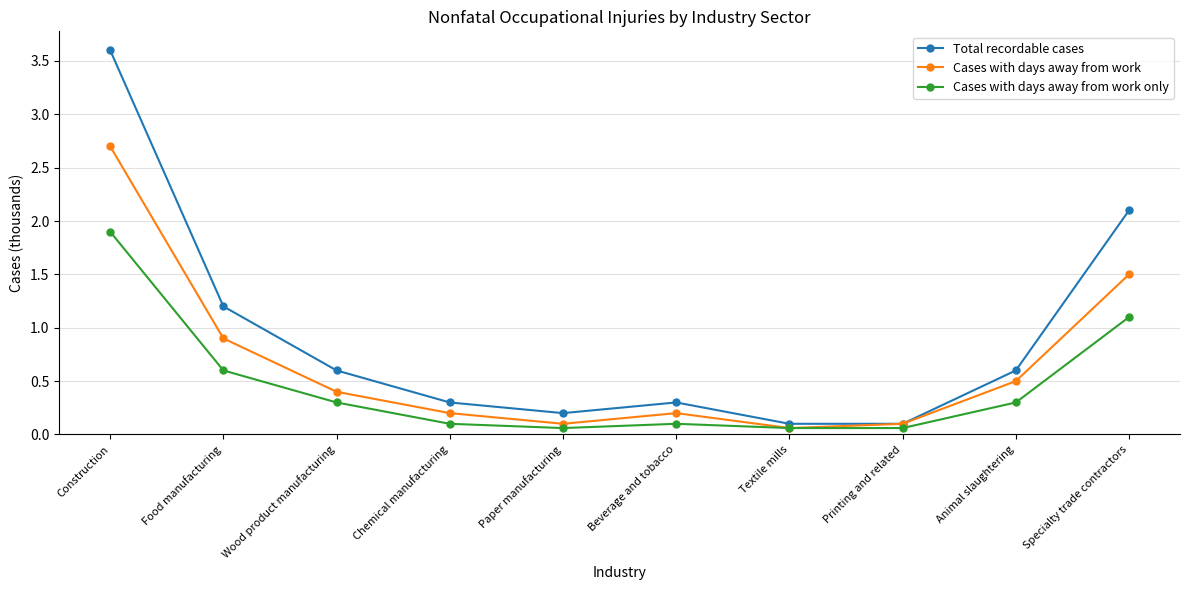

Rank the series by their average value, from highest to lowest.

Total recordable cases, Cases with days away from work, Cases with days away from work only